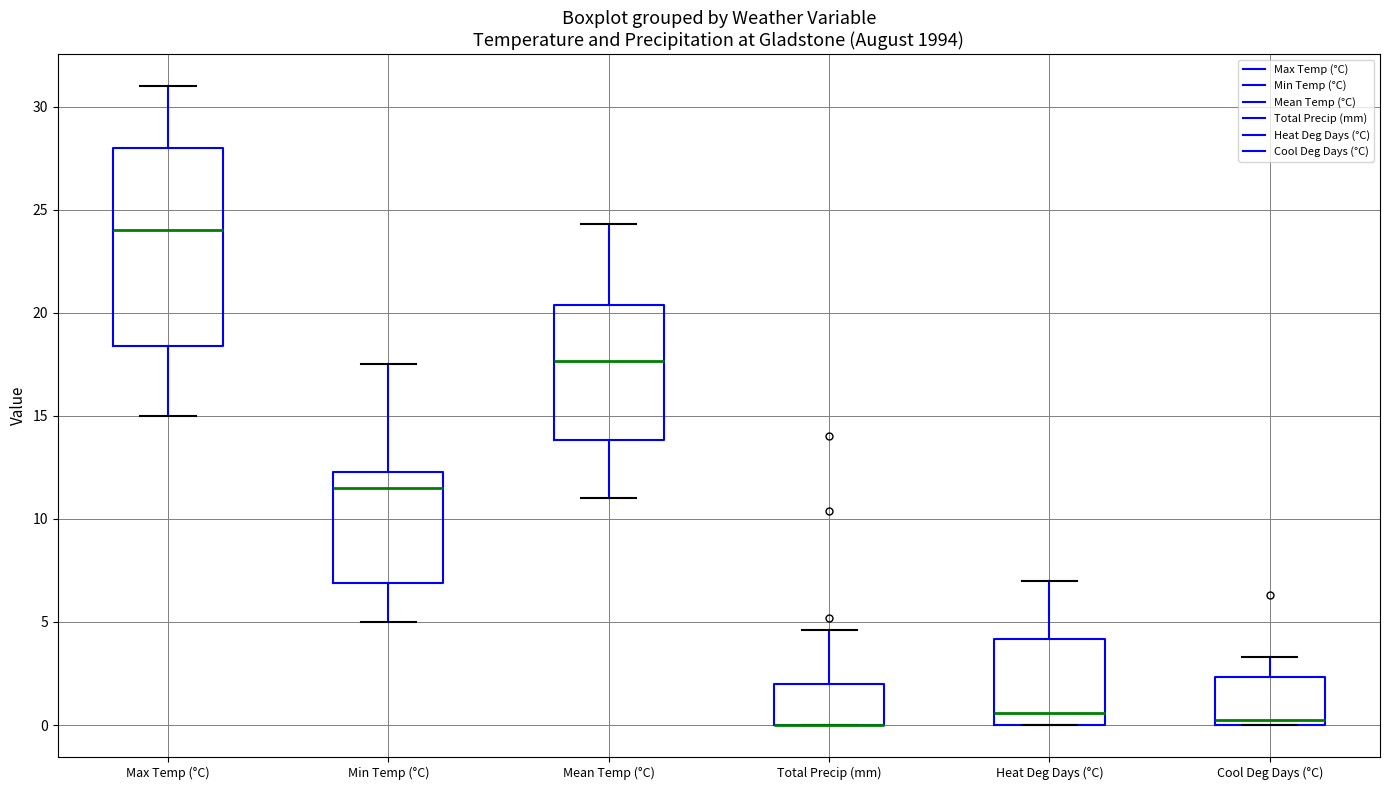

Reading left to right, read every box against the y-axis: the position of its median line, the range the box covers, and the ends of its whiskers. The values are not printed on the chart, so give them approximately, as read against the axis.

Max Temp (°C): median 24.0, box 18.5 to 28.0, whiskers 15.0 to 31.0
Min Temp (°C): median 11.5, box 7.0 to 12.5, whiskers 5.0 to 17.5
Mean Temp (°C): median 17.5, box 14.0 to 20.5, whiskers 11.0 to 24.5
Total Precip (mm): median 0.0 (drawn on the box's lower edge), box 0.0 to 2.0, whiskers 0.0 to 4.5
Heat Deg Days (°C): median 0.5, box 0.0 to 4.0, whiskers 0.0 to 7.0
Cool Deg Days (°C): median 0.5, box 0.0 to 2.5, whiskers 0.0 to 3.5